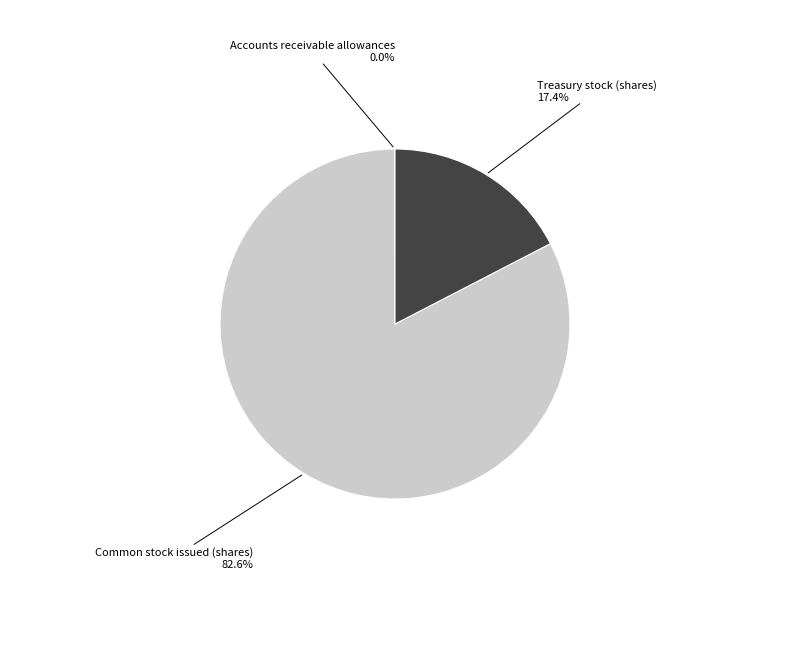

Which slice represents more than half of the pie?

Common stock issued (shares)